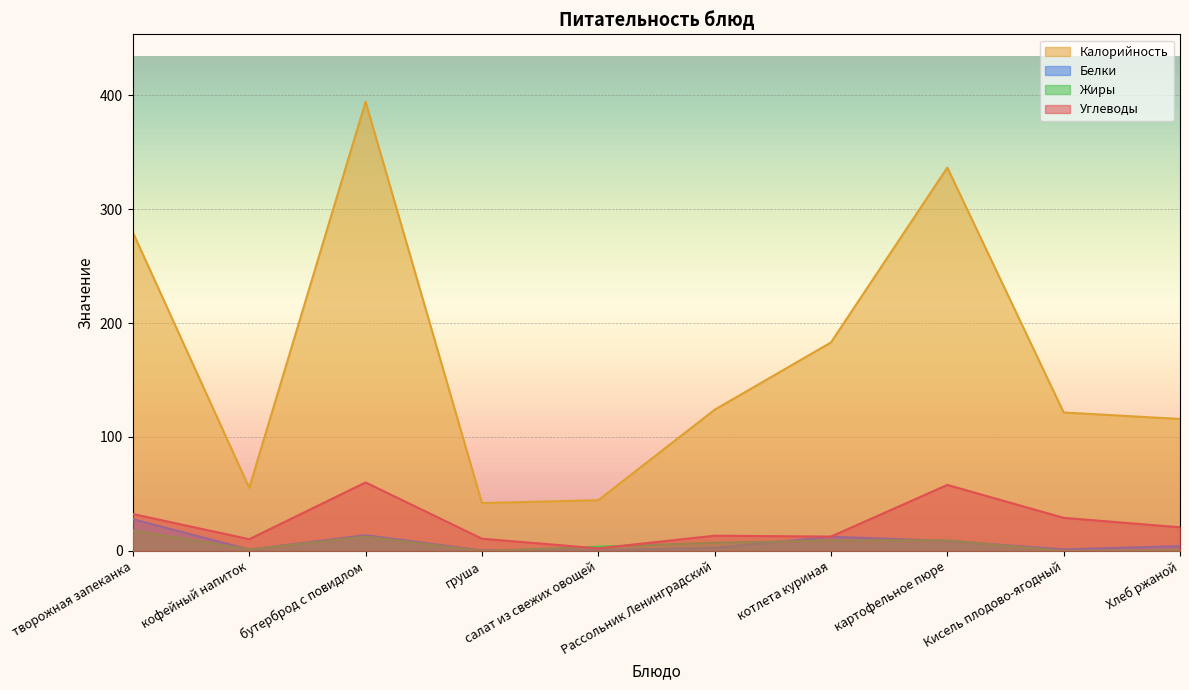

What is the difference between the Углеводы values at картофельное пюре and Кисель плодово-ягодный?

28.9